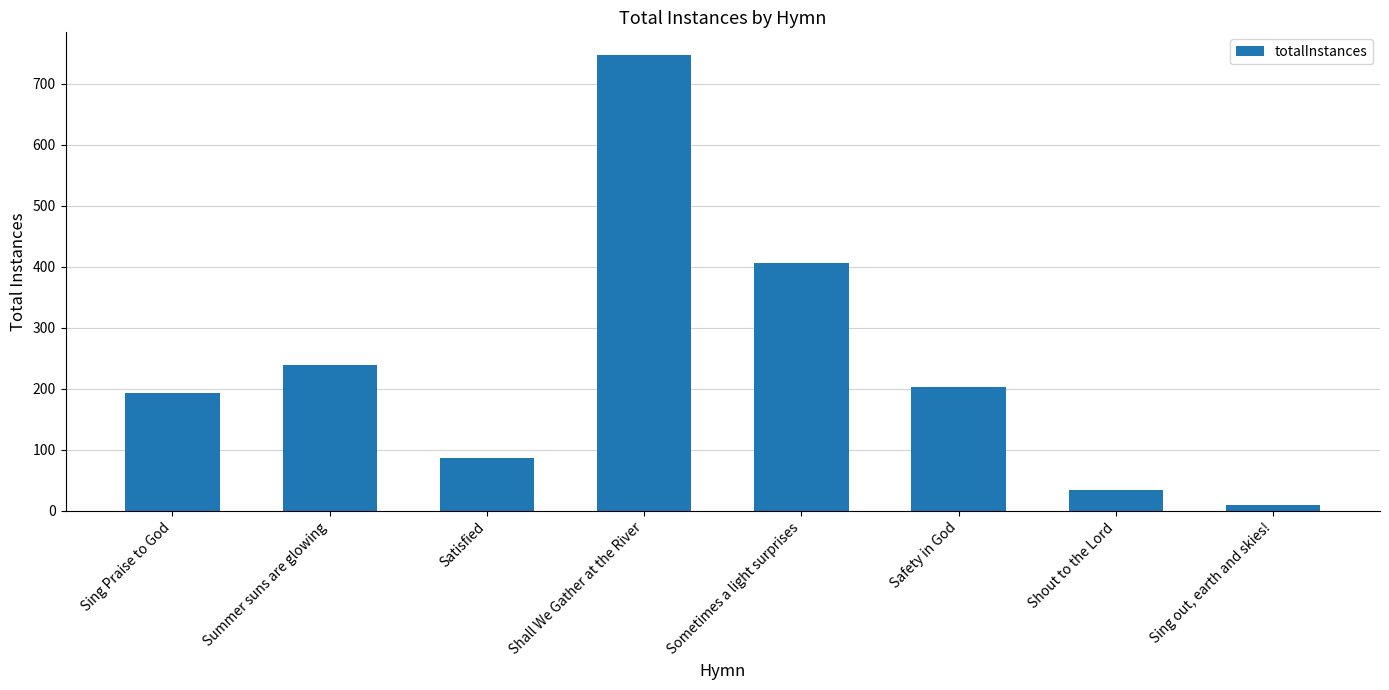

Rank the categories by value from highest to lowest.

Shall We Gather at the River, Sometimes a light surprises, Summer suns are glowing, Safety in God, Sing Praise to God, Satisfied, Shout to the Lord, Sing out, earth and skies!